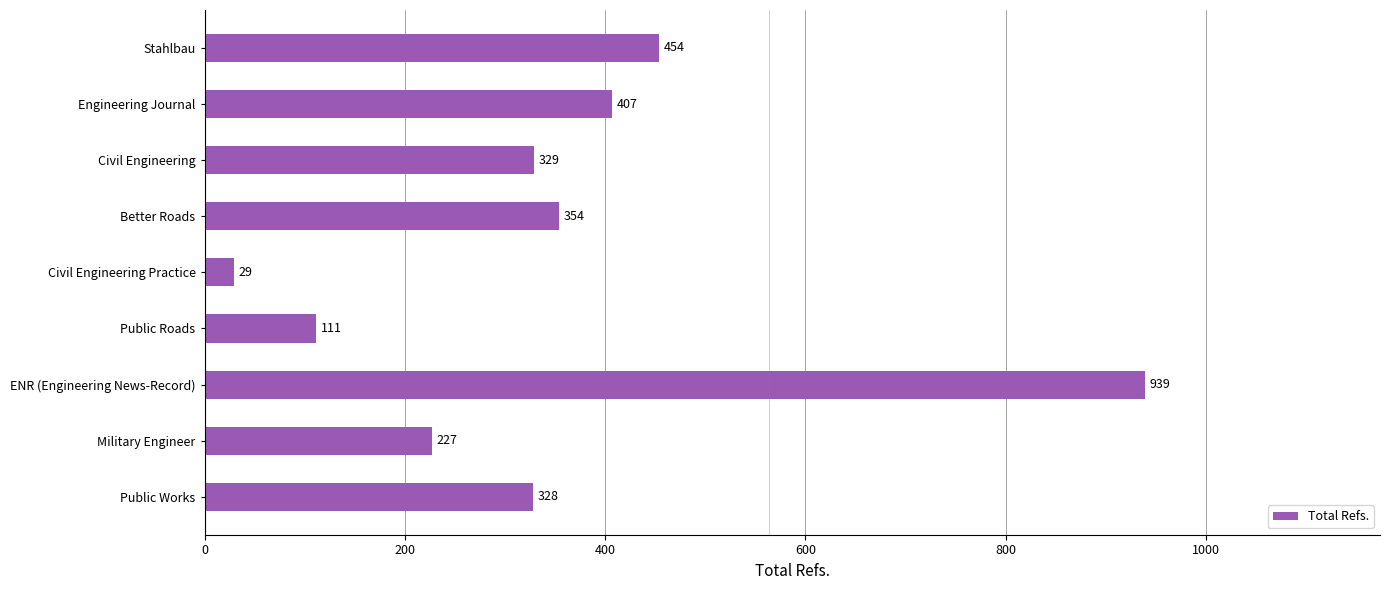

What is the difference between the maximum and minimum values?

910